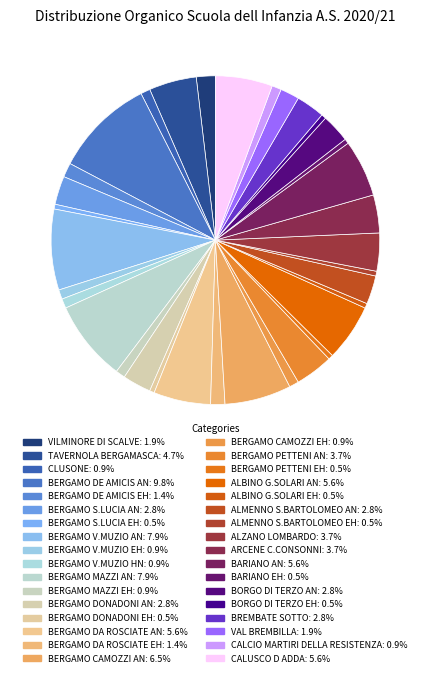

To the nearest percent, what is the difference between the largest and smallest slice percentages?

9%